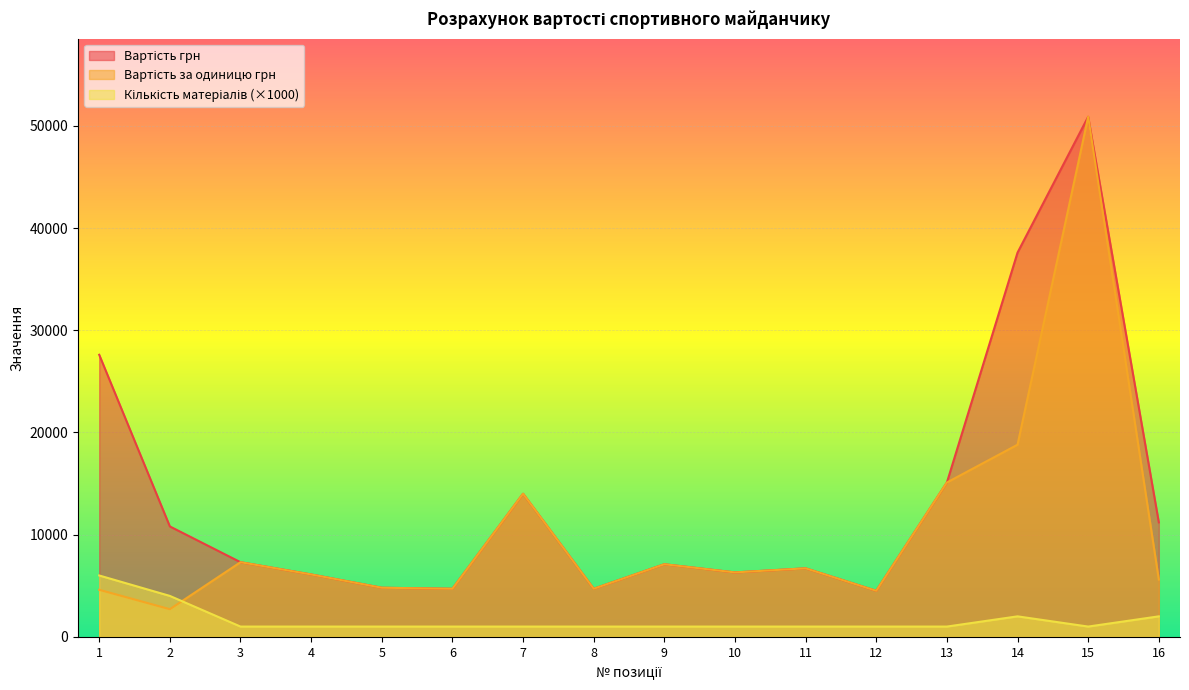

The Вартість за одиницю грн series shows 15100 at 13. True or false?

True